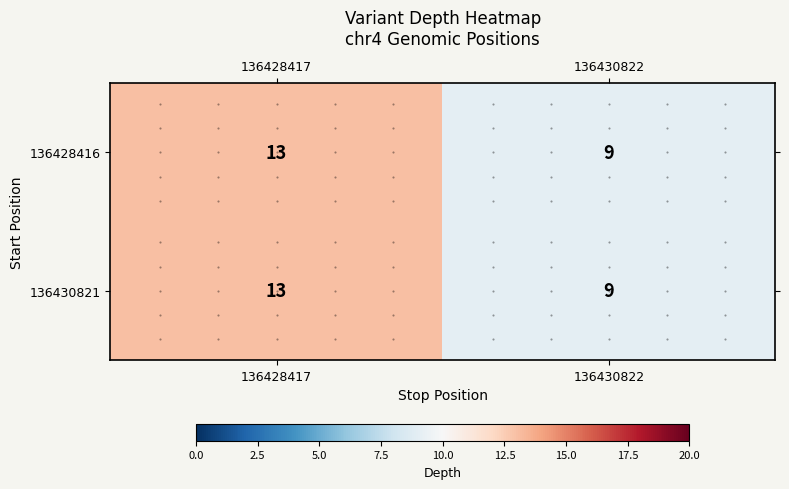

The value of 136430821 at 136428417 is 3. True or false?

False